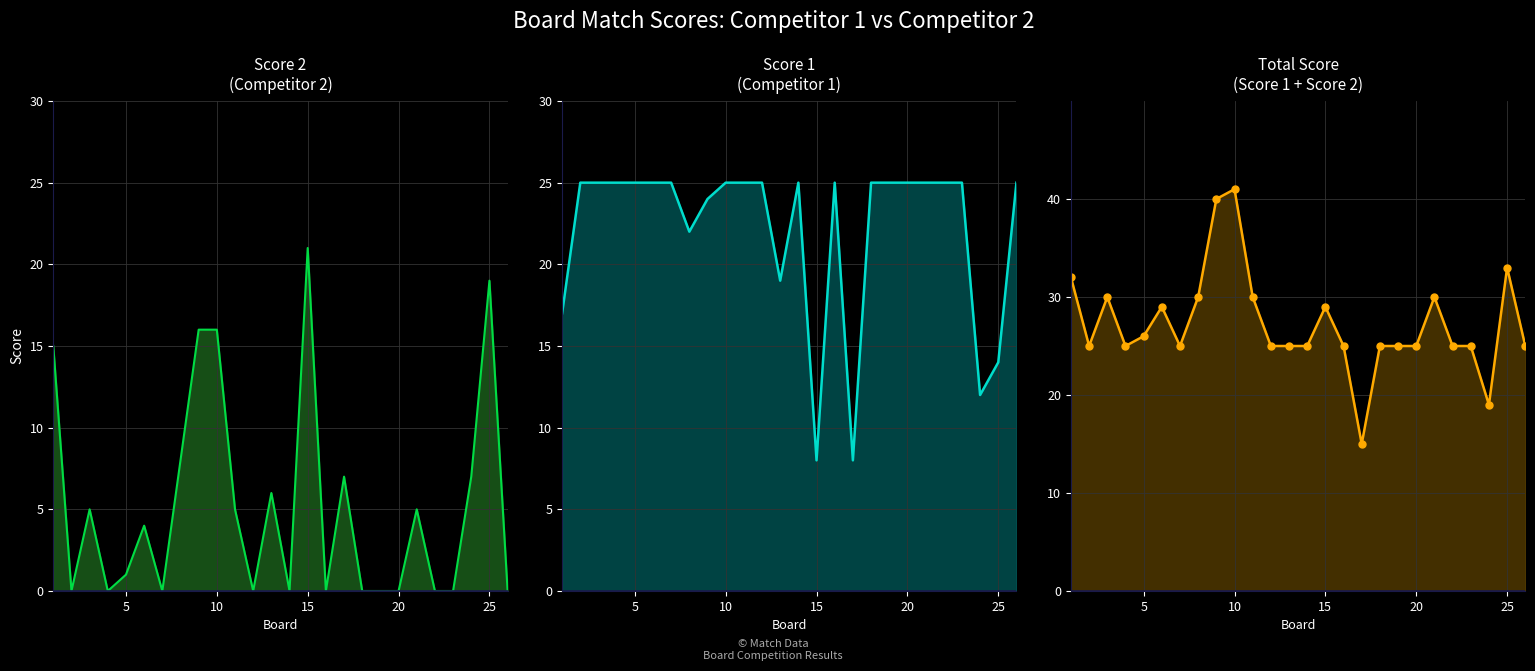

Rank the series by their average value, from highest to lowest.

Total Score, Score 1, Score 2